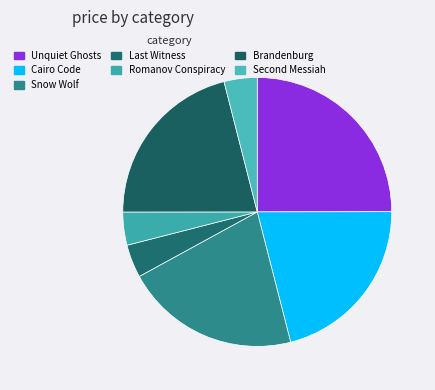

How many slices are in this pie chart?

7